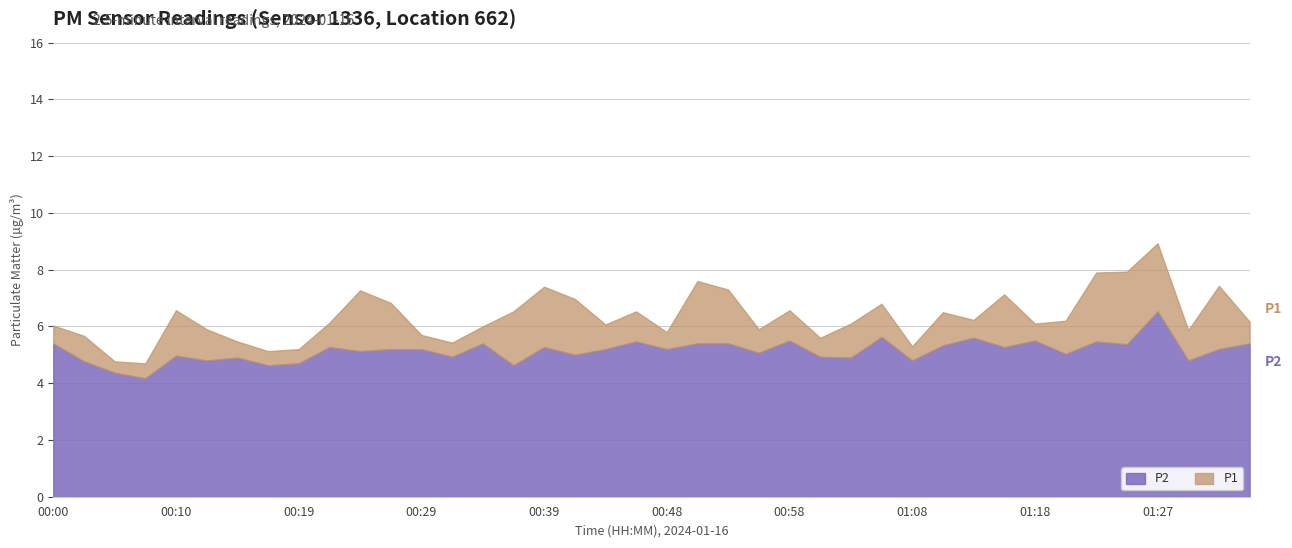

What is the difference between the maximum and minimum values in the P2 series?

2.4